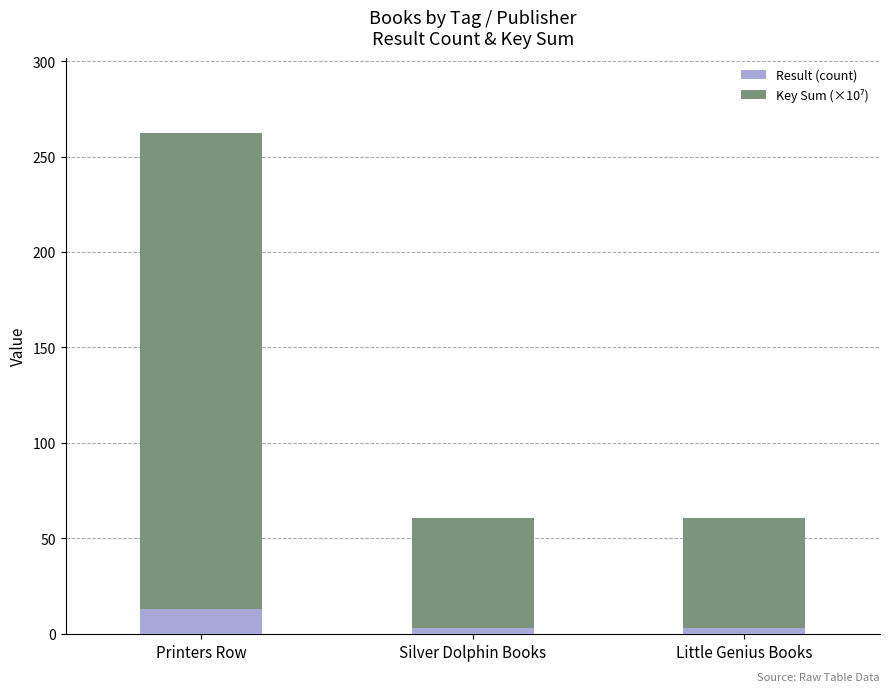

Reading left to right, what are the values for Result (count)?

Printers Row=13.0	Silver Dolphin Books=3.0	Little Genius Books=3.0